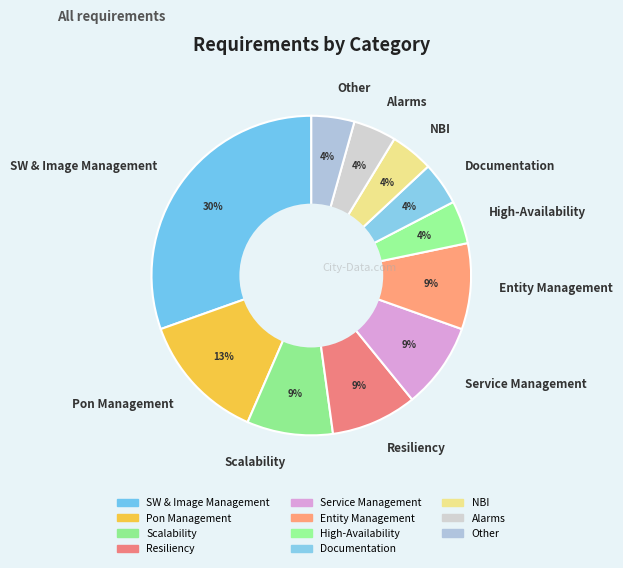

To the nearest percent, what is the difference between the largest and smallest slice percentages?

26%